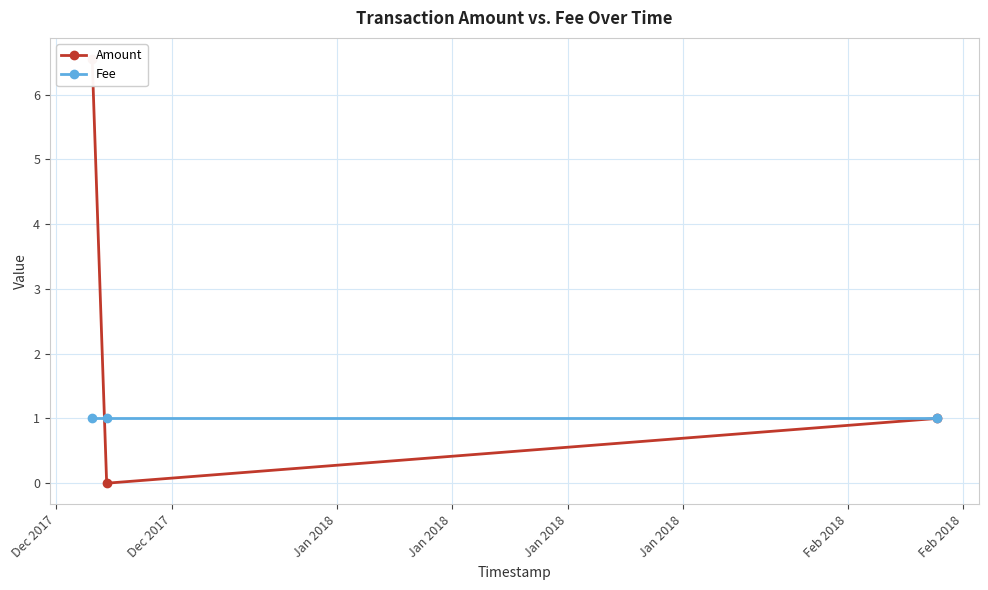

What is the label of the 2nd point from the right?

Dec 2017